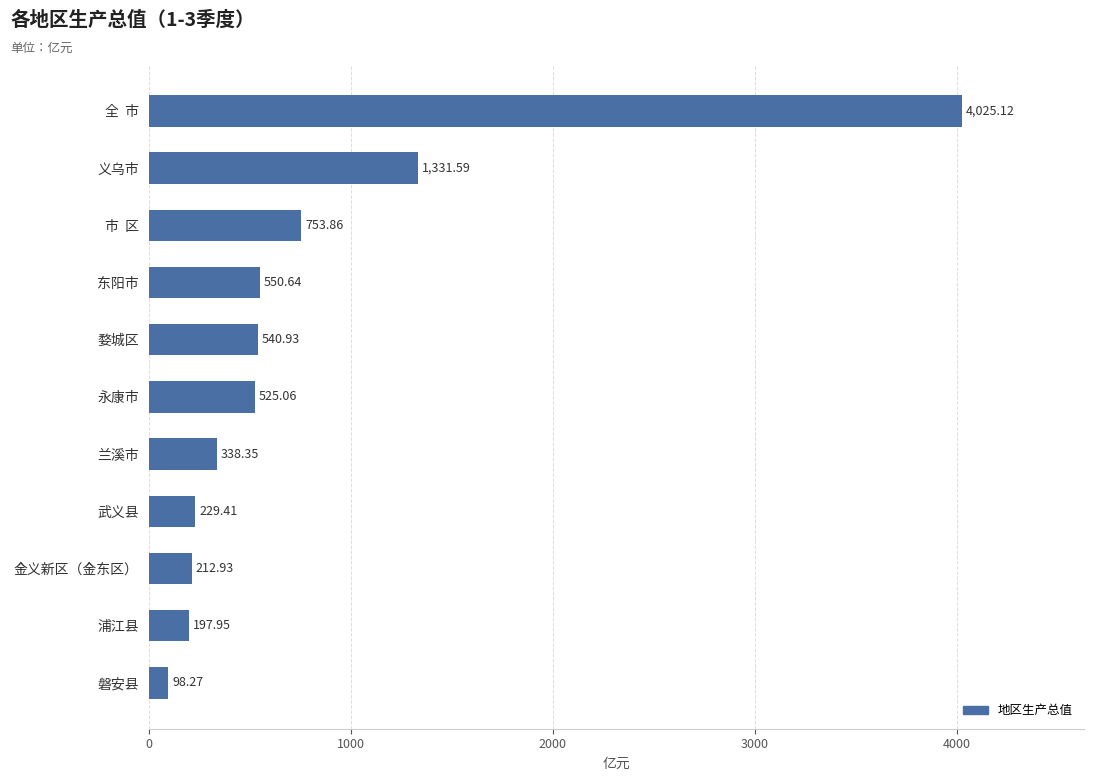

Approximately how many times larger is the value at 全  市 compared to 义乌市?

3.0